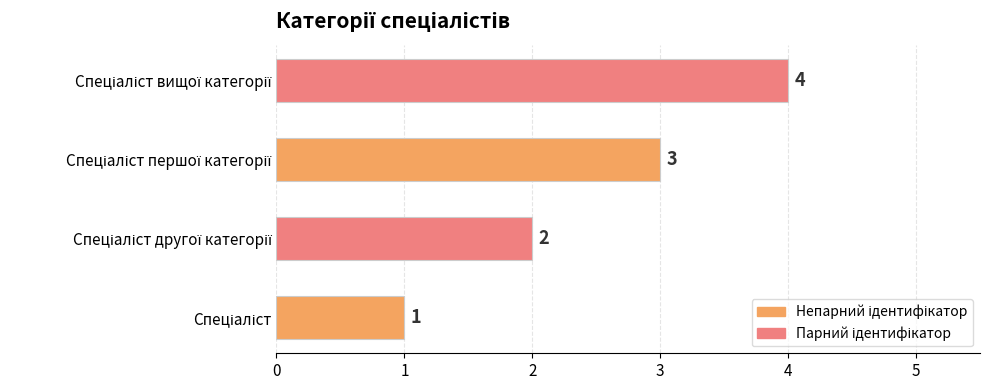

Are the bars grouped side by side (vs. stacked)?

No